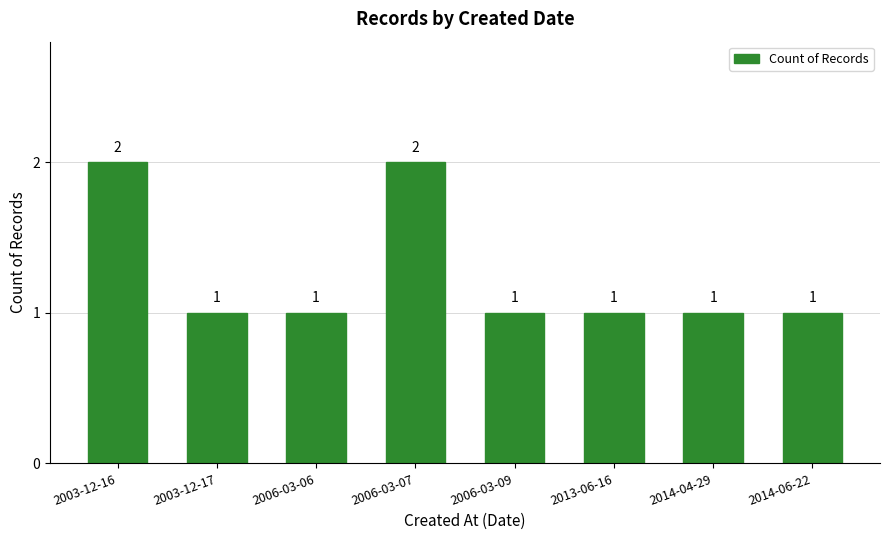

Reading left to right, what are all the values shown in this chart?

2003-12-16=2	2003-12-17=1	2006-03-06=1	2006-03-07=2	2006-03-09=1	2013-06-16=1	2014-04-29=1	2014-06-22=1